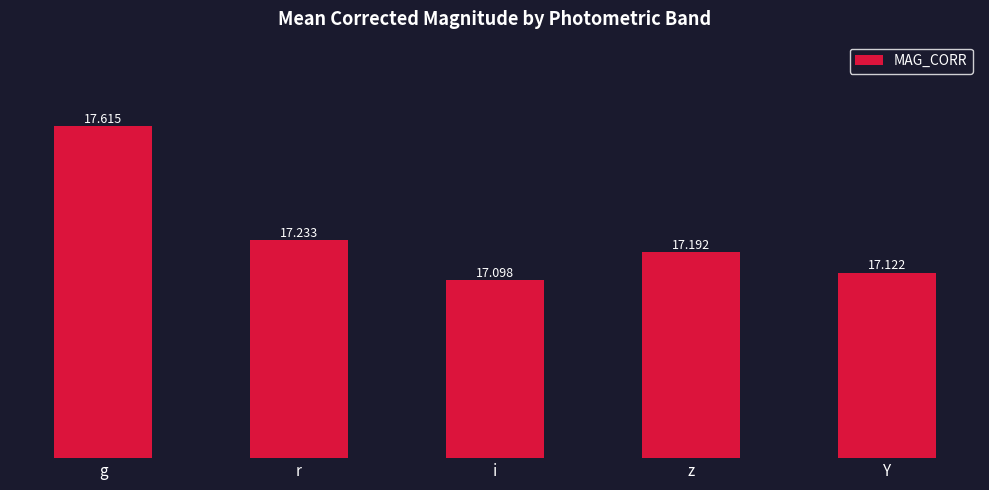

What is the sum of the values at g and r?

34.8